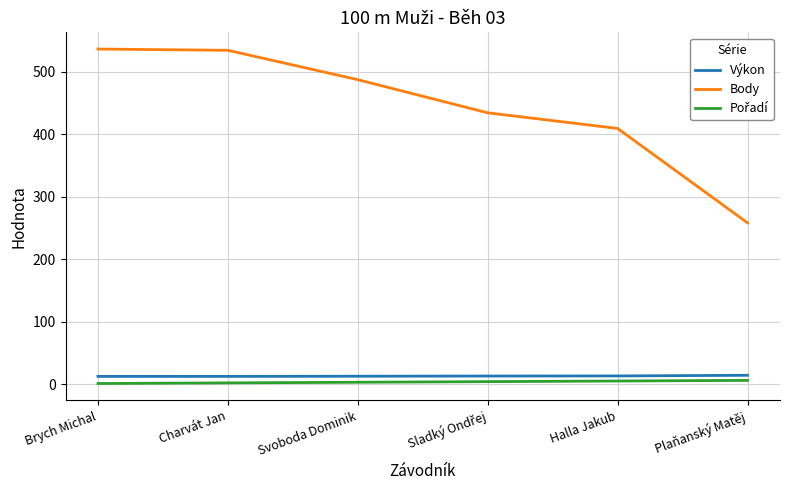

What is the difference between the maximum and minimum values in the Body series?

278.0